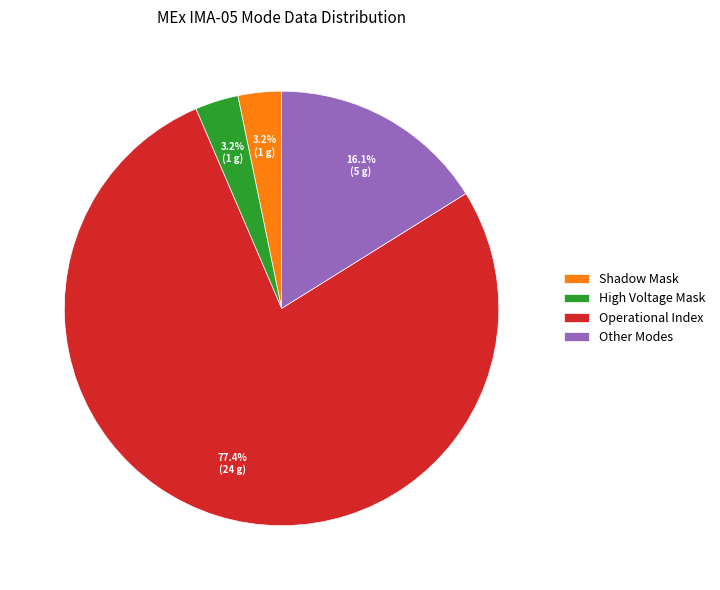

What is the ratio of the value at Shadow Mask to the value at High Voltage Mask?

1.0